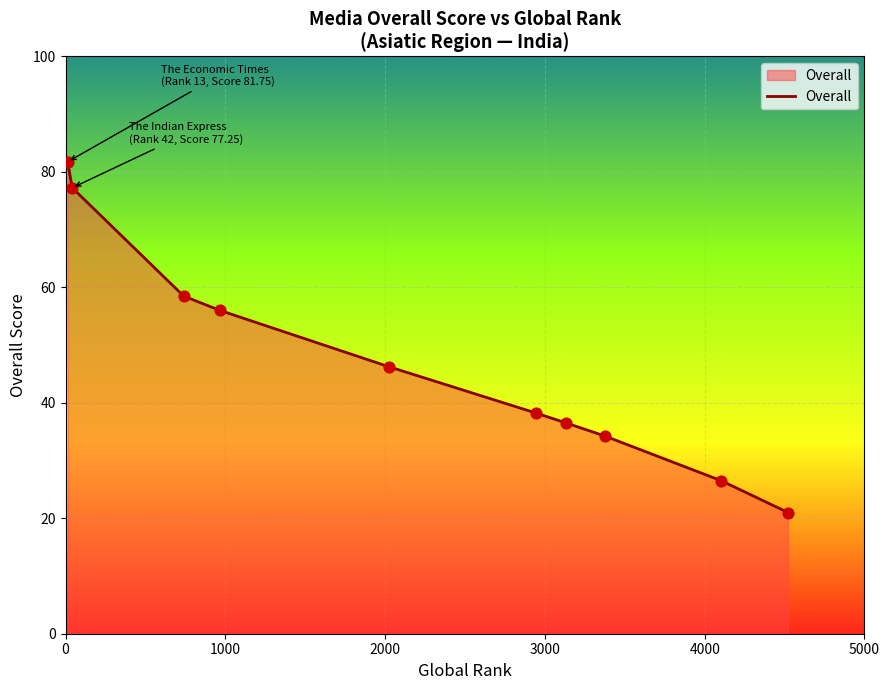

What is the minimum value shown in the chart?

21.0